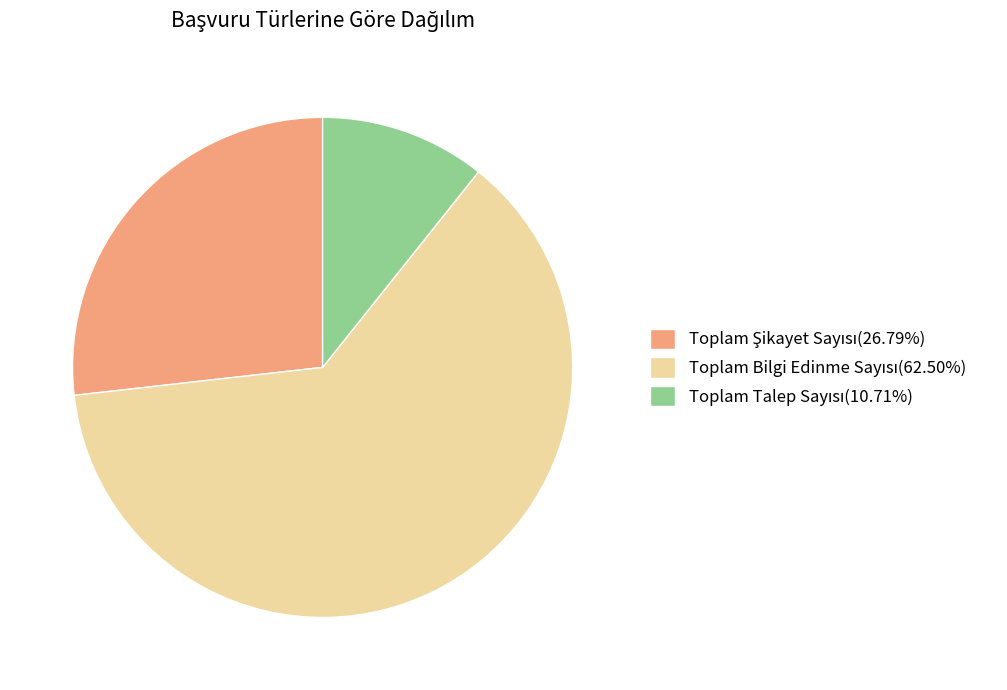

Does any single category account for the majority?

Yes